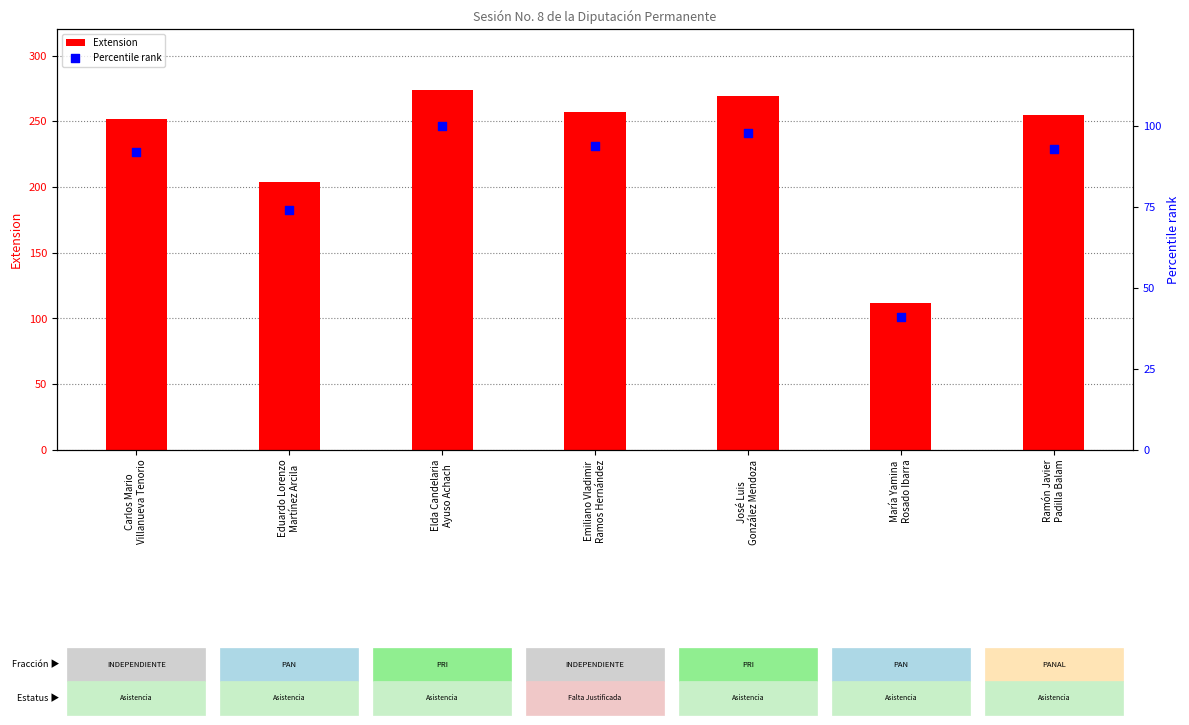

Which series contains the highest Y value?

Extension